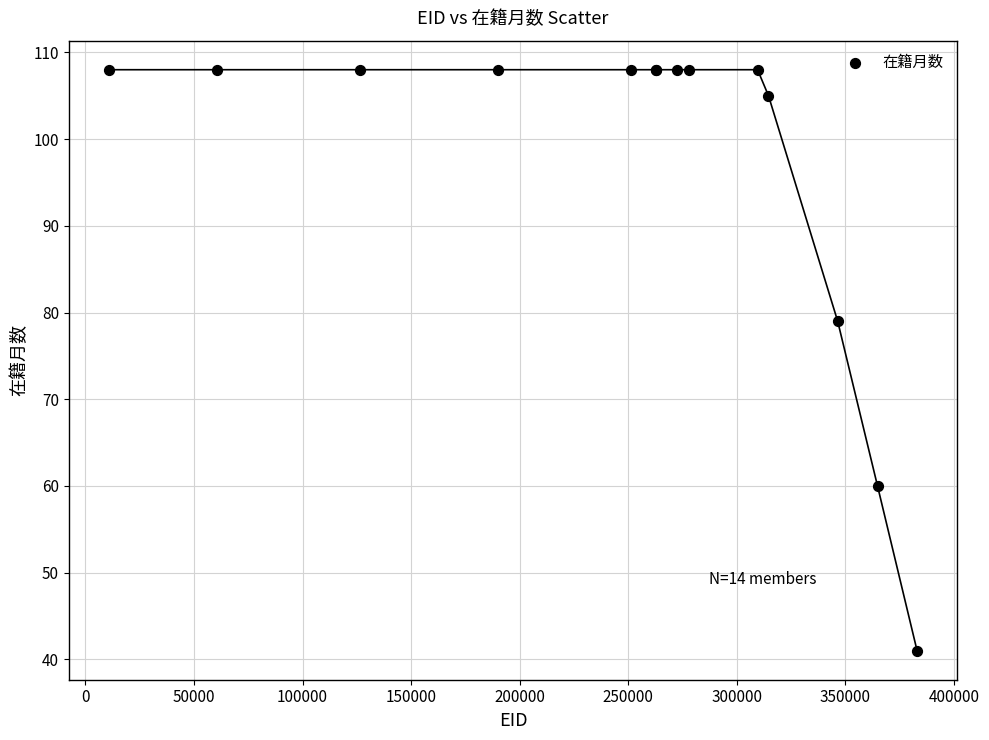

What Y value in the scatter plot is closest to 74?

79